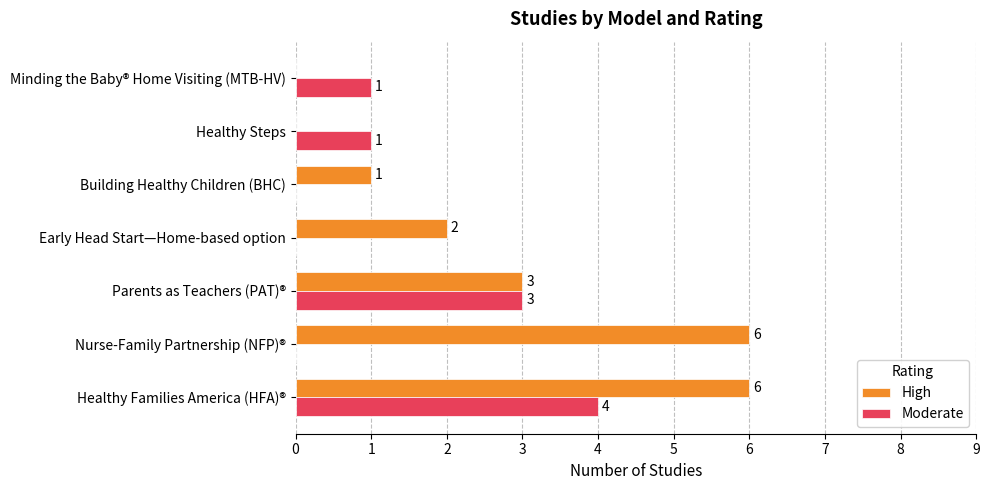

The Moderate series shows 5 at Parents as Teachers (PAT)®. True or false?

False